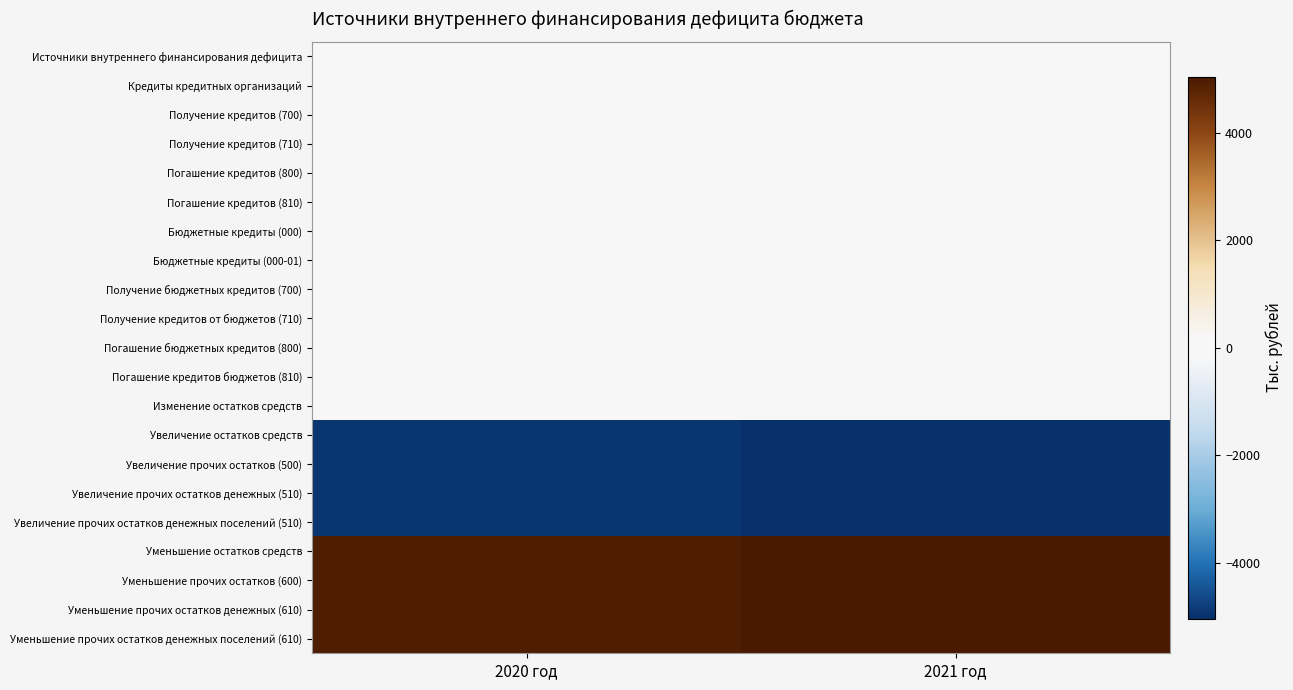

Reading left to right, list all the values displayed in this chart.

Источники внутреннего финансирования дефицита: 2020 год=52.0	2021 год=55.0
Кредиты кредитных организаций: 2020 год=52.0	2021 год=55.0
Получение кредитов (700): 2020 год=52.0	2021 год=55.0
Получение кредитов (710): 2020 год=52.0	2021 год=55.0
Погашение кредитов (800): 2020 год=0.0	2021 год=0.0
Погашение кредитов (810): 2020 год=0.0	2021 год=0.0
Бюджетные кредиты (000): 2020 год=0.0	2021 год=0.0
Бюджетные кредиты (000-01): 2020 год=0.0	2021 год=0.0
Получение бюджетных кредитов (700): 2020 год=0.0	2021 год=0.0
Получение кредитов от бюджетов (710): 2020 год=0.0	2021 год=0.0
Погашение бюджетных кредитов (800): 2020 год=0.0	2021 год=0.0
Погашение кредитов бюджетов (810): 2020 год=0.0	2021 год=0.0
Изменение остатков средств: 2020 год=0.0	2021 год=0.0
Увеличение остатков средств: 2020 год=-4949.4	2021 год=-5039.9
Увеличение прочих остатков (500): 2020 год=-4949.4	2021 год=-5039.9
Увеличение прочих остатков денежных (510): 2020 год=-4949.4	2021 год=-5039.9
Увеличение прочих остатков денежных поселений (510): 2020 год=-4949.4	2021 год=-5039.9
Уменьшение остатков средств: 2020 год=4949.4	2021 год=5039.9
Уменьшение прочих остатков (600): 2020 год=4949.4	2021 год=5039.9
Уменьшение прочих остатков денежных (610): 2020 год=4949.4	2021 год=5039.9
Уменьшение прочих остатков денежных поселений (610): 2020 год=4949.4	2021 год=5039.9